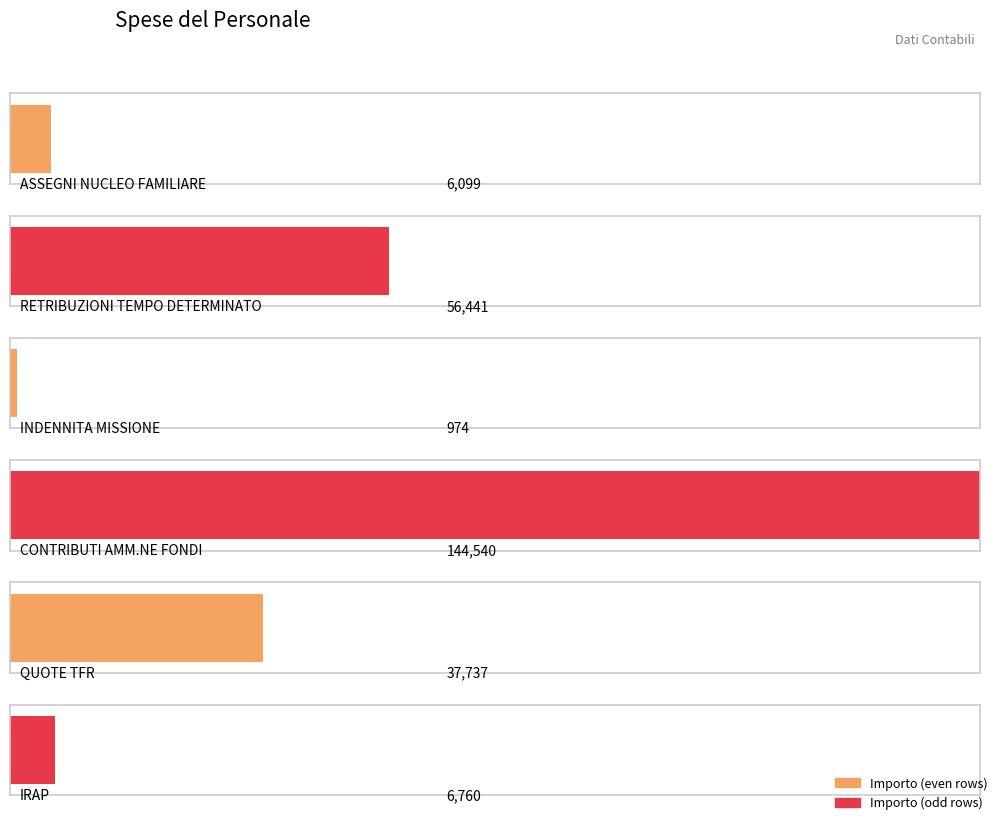

Which has a higher value, ASSEGNI NUCLEO FAMILIARE or INDENNITA MISSIONE?

ASSEGNI NUCLEO FAMILIARE